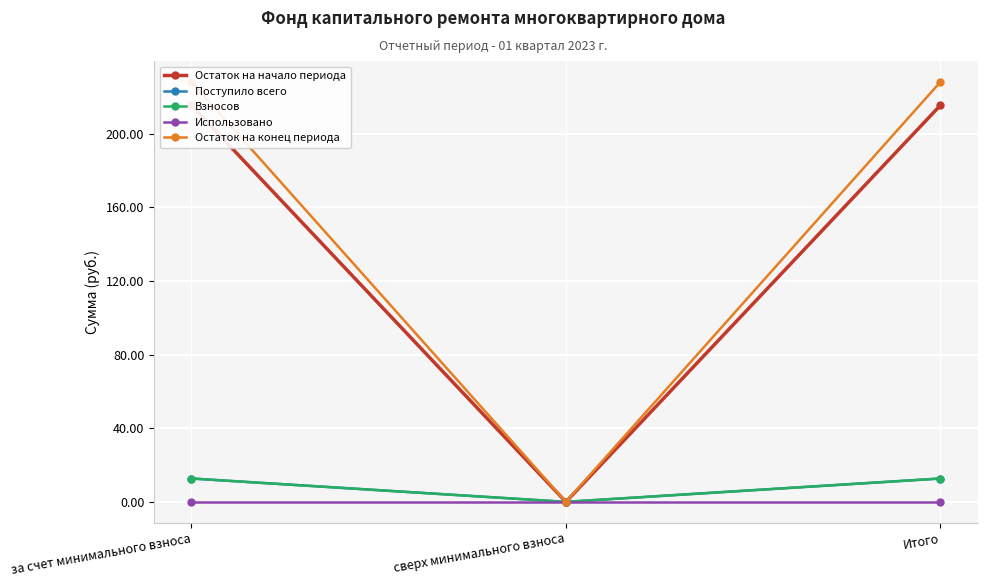

What is the label of the 2nd point from the left?

сверх минимального взноса